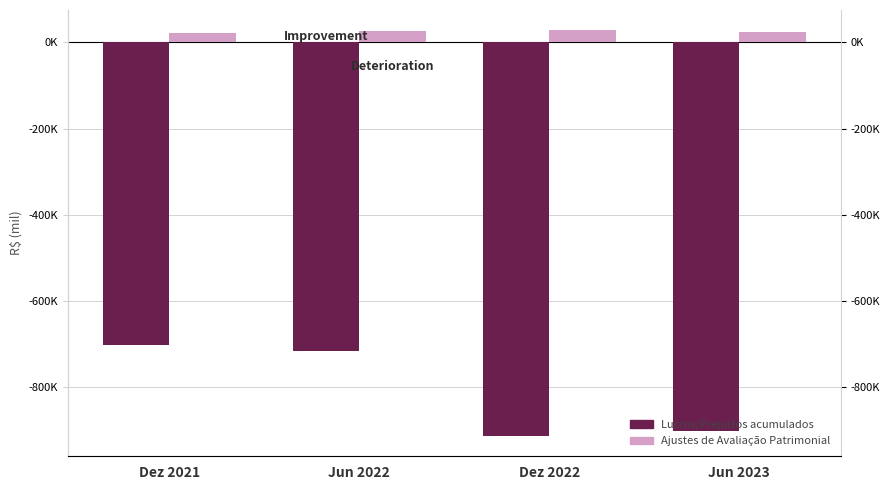

What are all the series names shown in the legend?

Lucros/ (Prejuizos) acumulados, Ajustes de Avaliacao Patrimonial